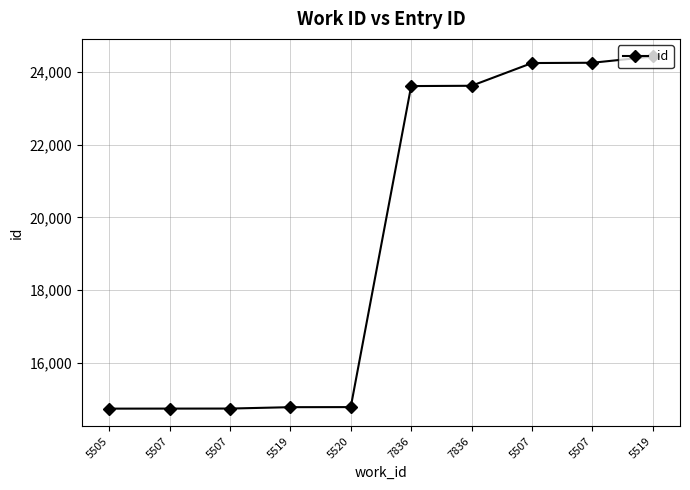

True or false: there are more than 0 points higher than both neighbors.

False